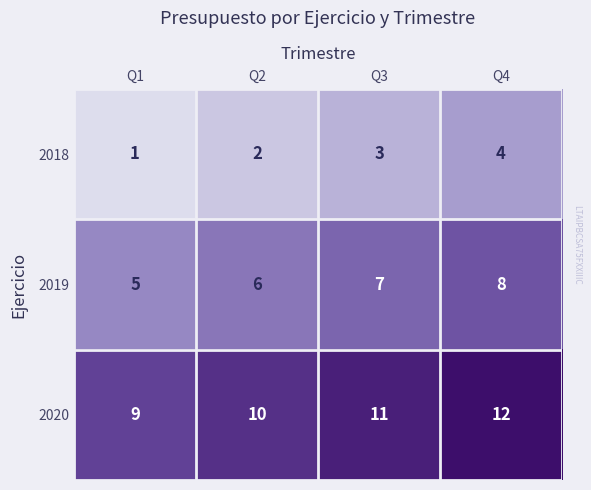

Count the 2019 values in the range 6 to 8.

3